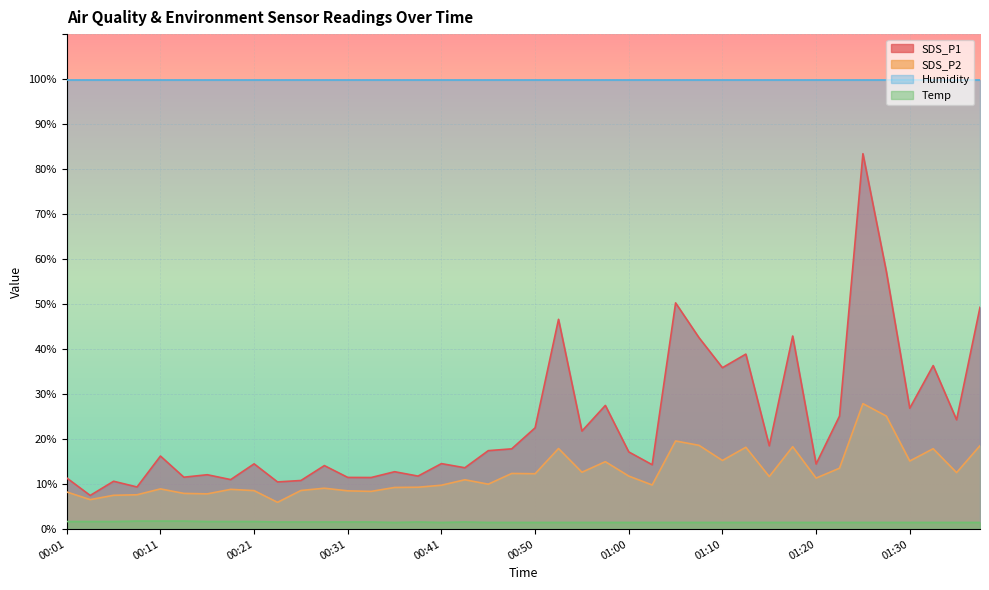

What is the maximum value for SDS_P2?

27.9